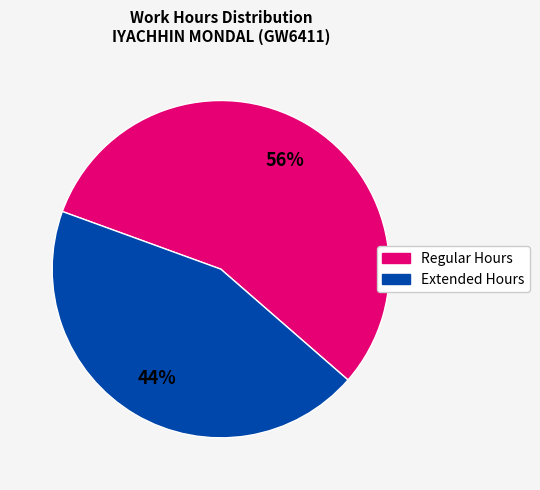

Is there any slice that represents more than half of the pie?

Yes